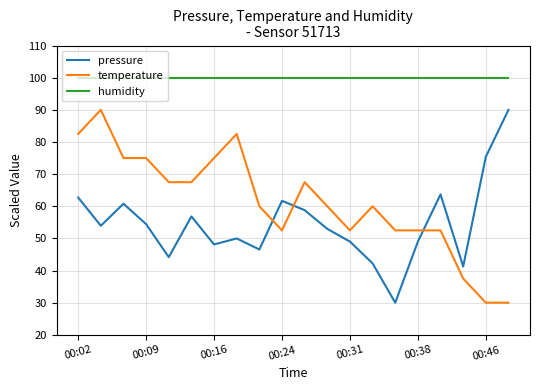

How many lines are shown in the chart?

3